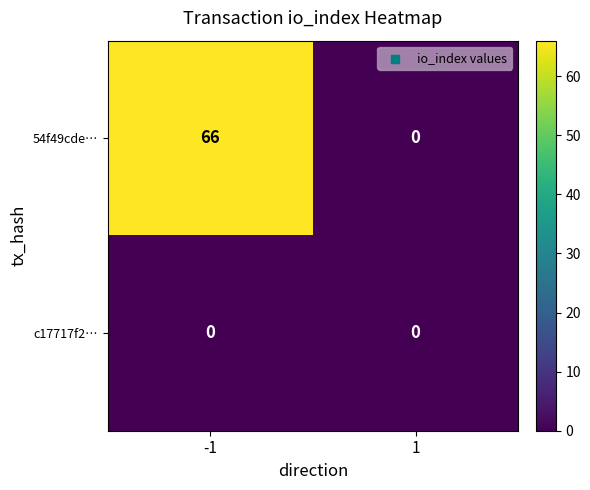

What is the greatest value displayed?

66